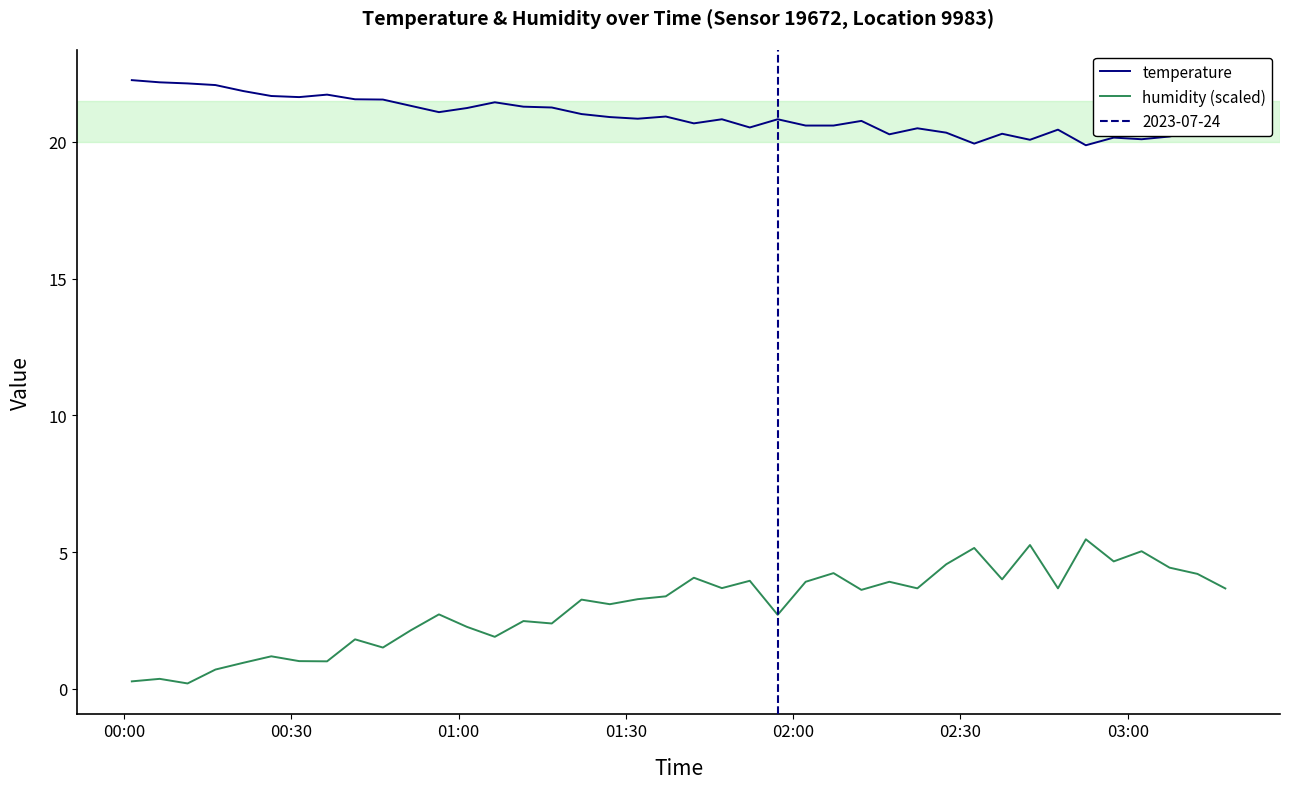

What are all the series names shown in the legend?

temperature, humidity (scaled)